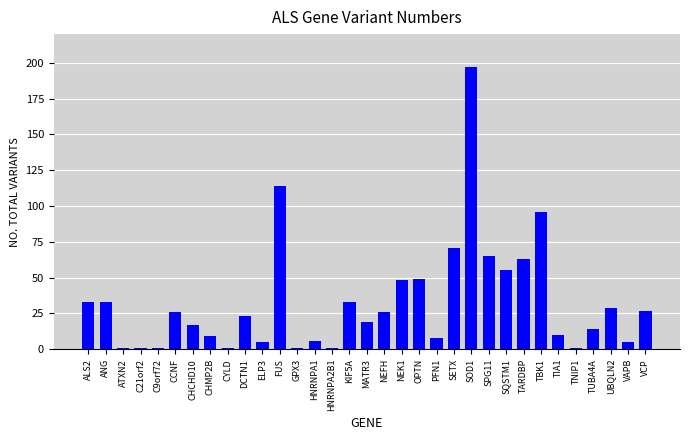

The value at SETX is 29. True or false?

False